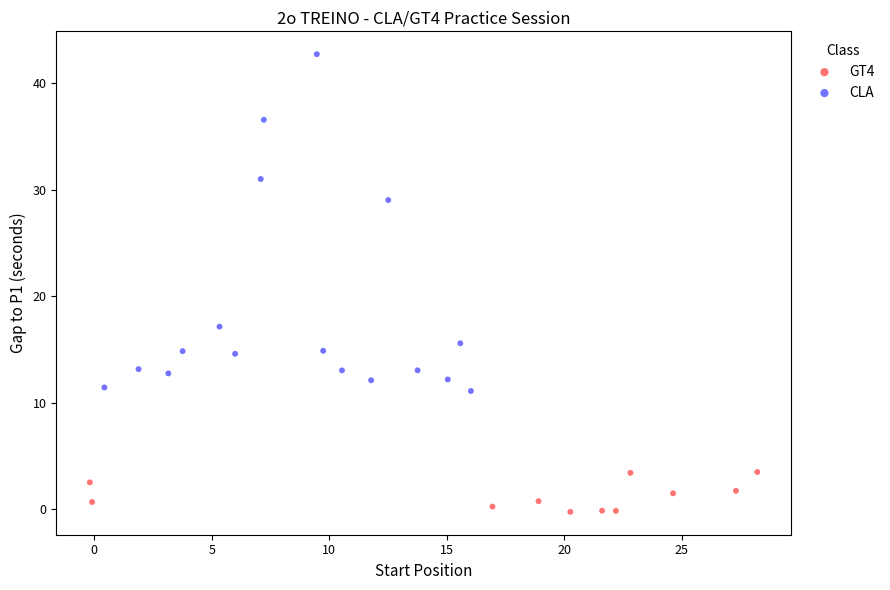

Which series reaches the minimum Y coordinate?

GT4